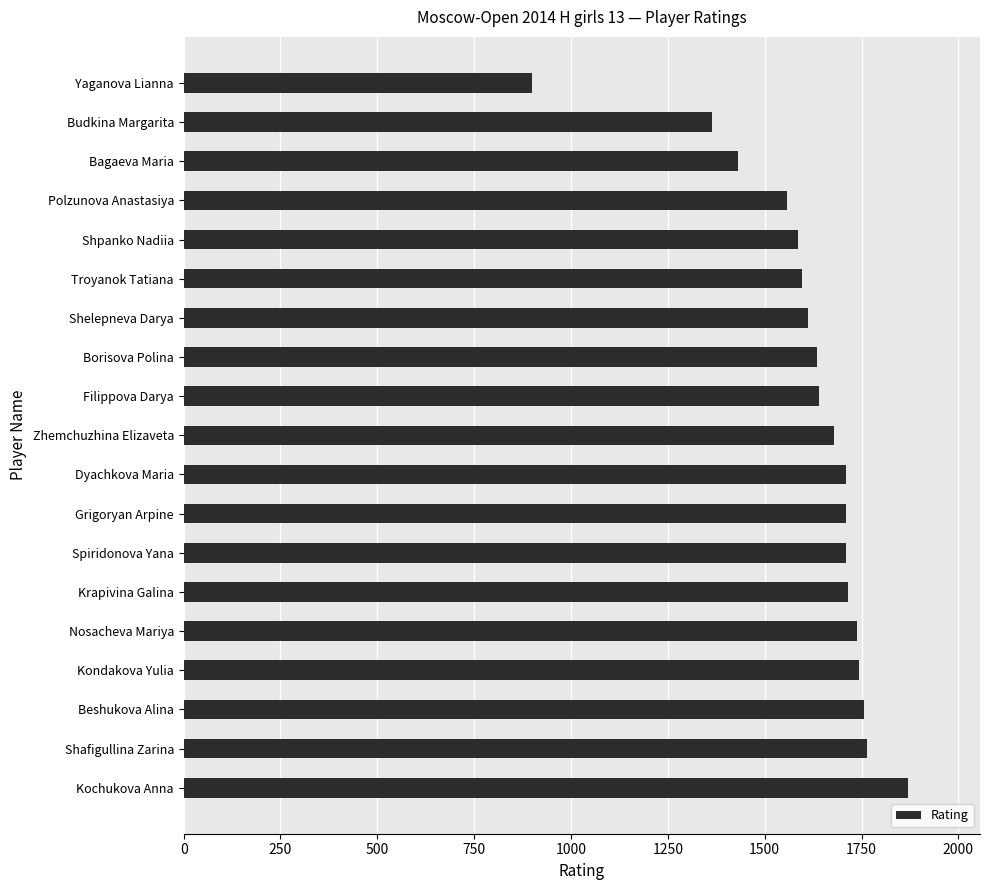

What is the difference between the values at Shafigullina Zarina and Krapivina Galina?

51